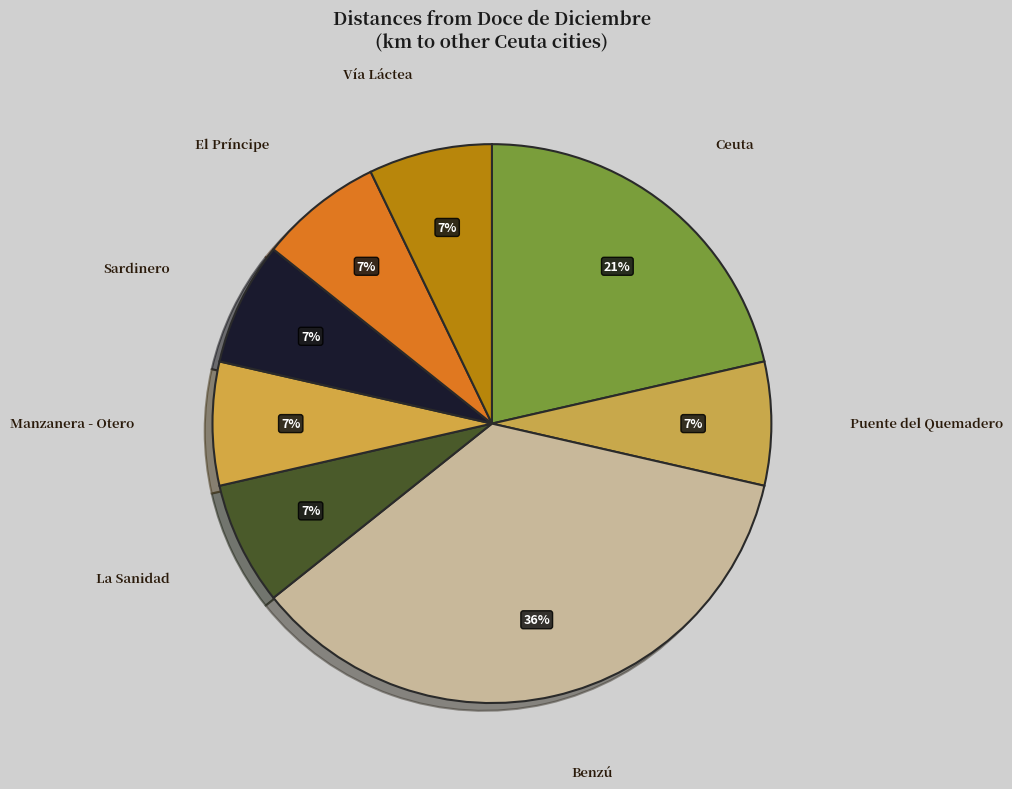

How many slices are in this pie chart?

8